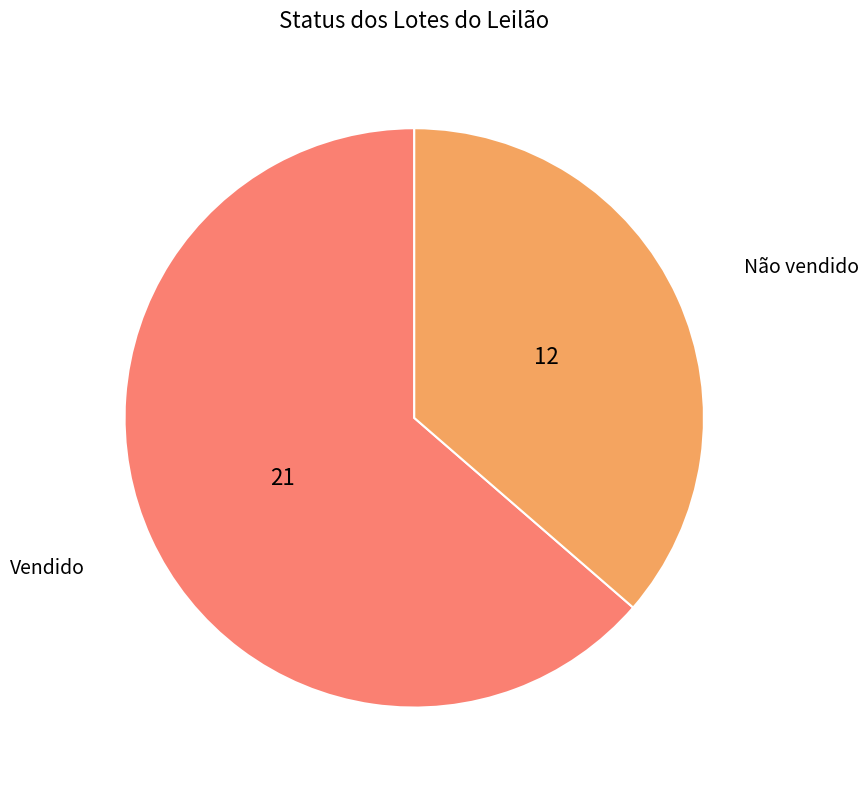

Is there a majority slice in this chart?

Yes